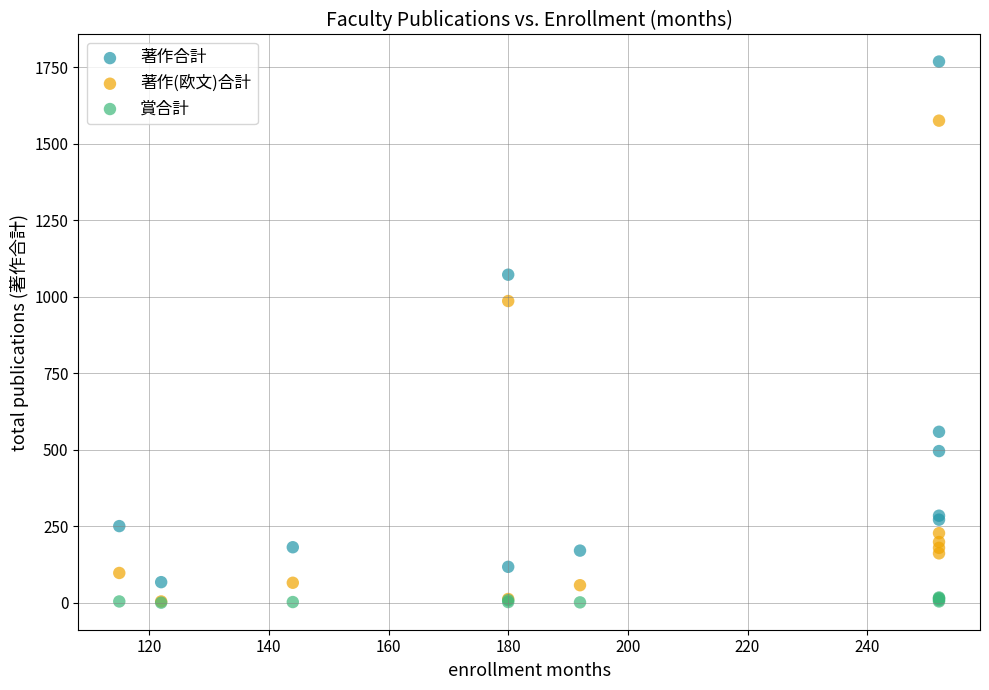

Which series contains the highest Y value?

著作合計